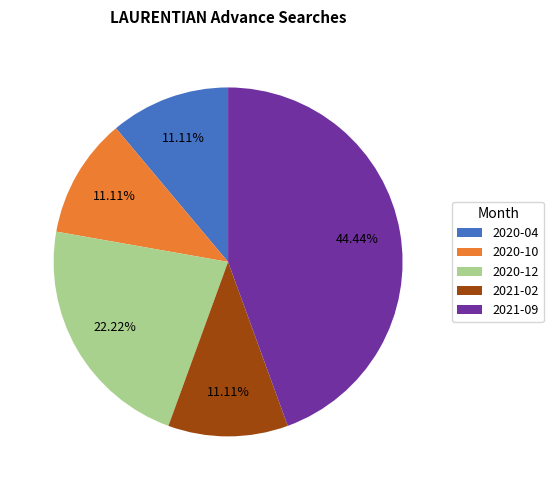

The 2020-10 slice represents 11% of the pie. True or false?

True